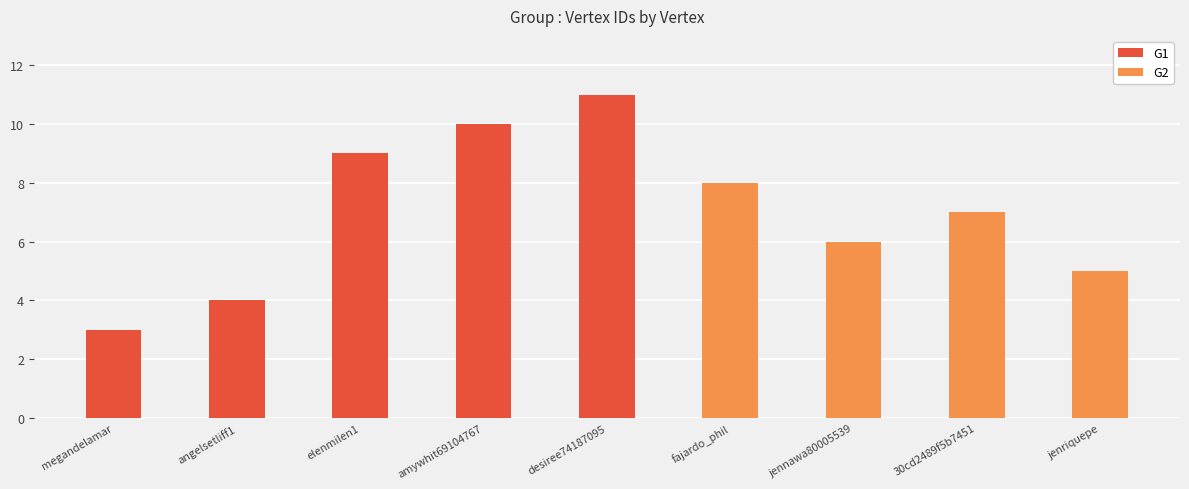

What is the sum of the G1 values at angelsetliff1 and desiree74187095?

15